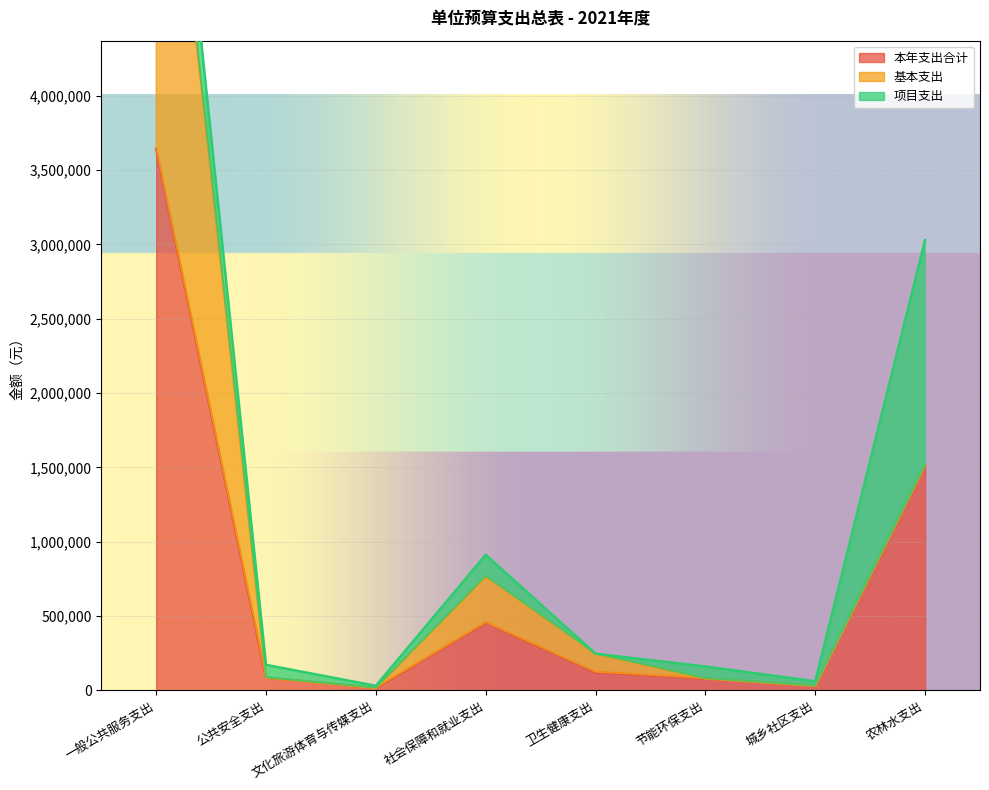

Reading left to right, list all the values displayed in this chart.

本年支出合计: 3642700	85500	15000	455800	122900	80000	30000	1513877
基本支出: 3213700	0	0	311800	122900	0	0	0
项目支出: 429000	85500	15000	144000	0	80000	30000	1513877